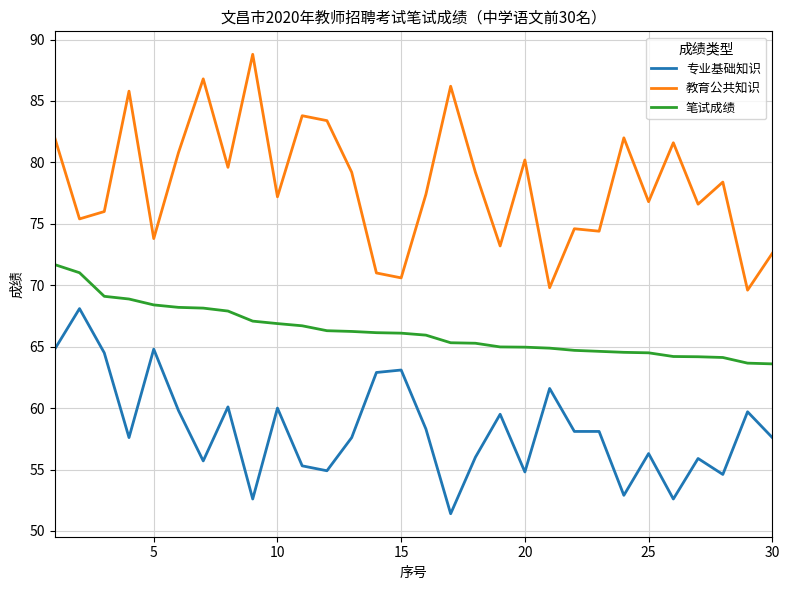

What is the lowest value of the 教育公共知识 series?

69.6